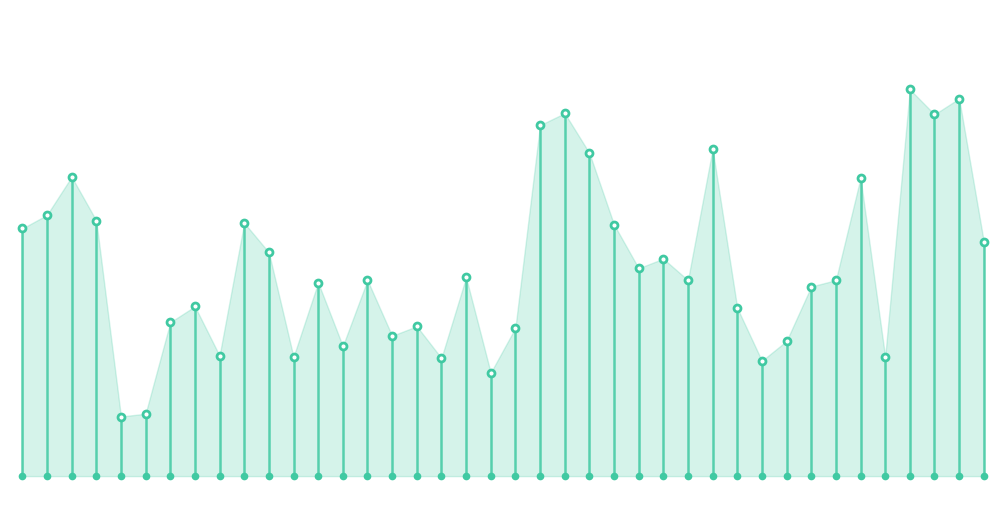

What is the highest value of the P1 series?

14.3